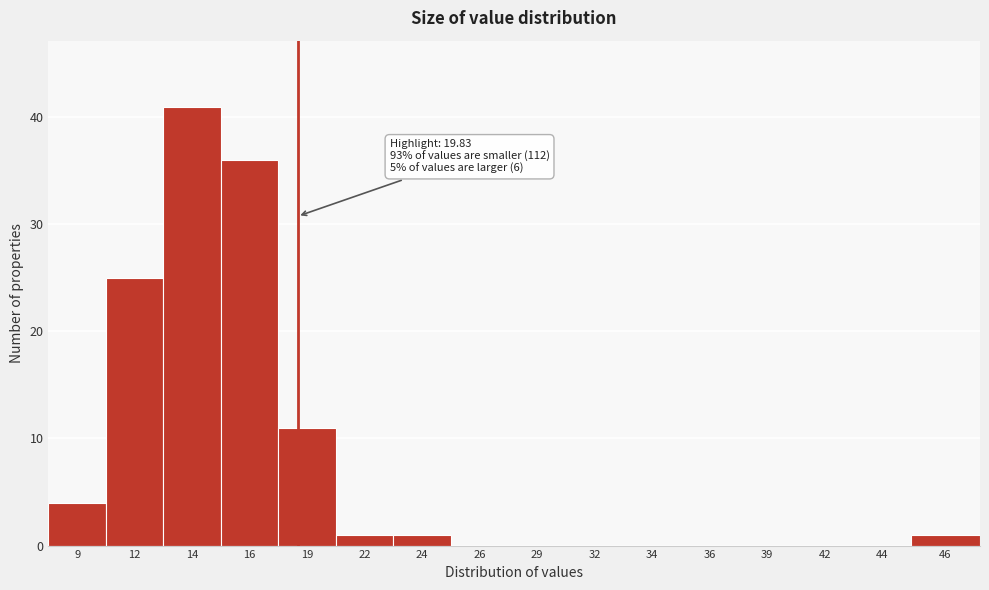

Reading right to left, transcribe all the data shown in this chart.

46=1	44=0	42=0	39=0	36=0	34=0	32=0	29=0	26=0	24=1	22=1	19=11	16=36	14=41	12=25	9=4